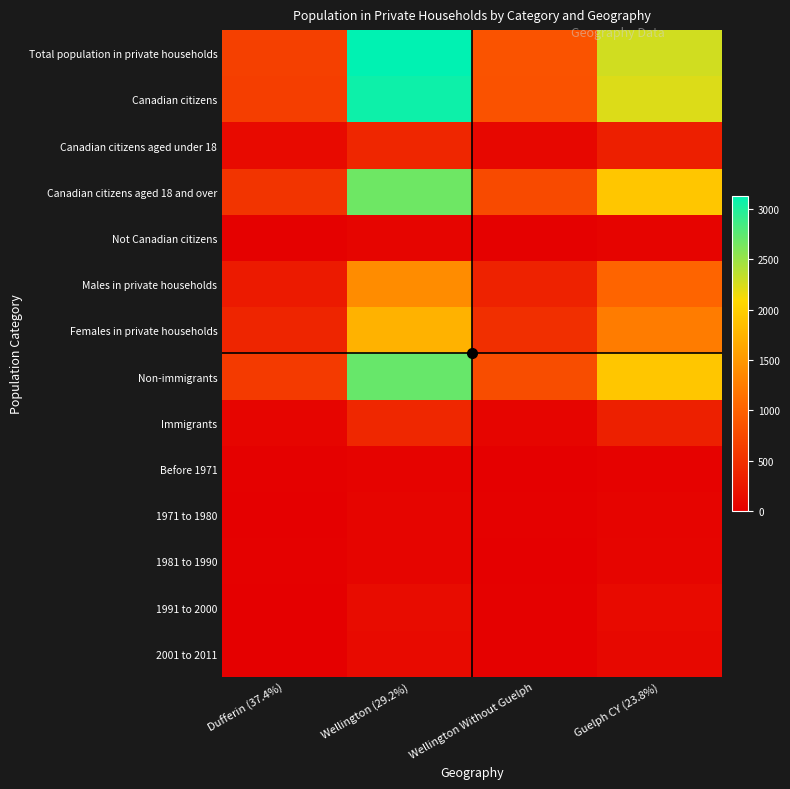

At which category is the sum across all series the highest?

Wellington (29.2%)